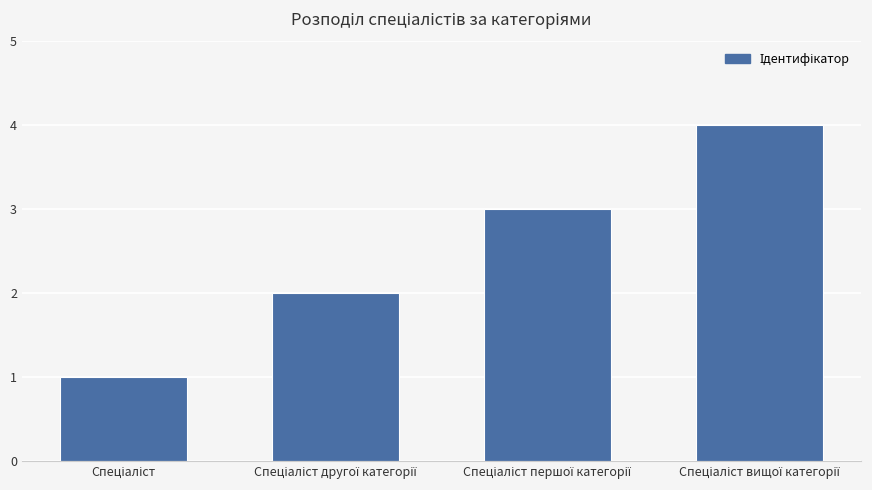

How many data points are less than 3?

2